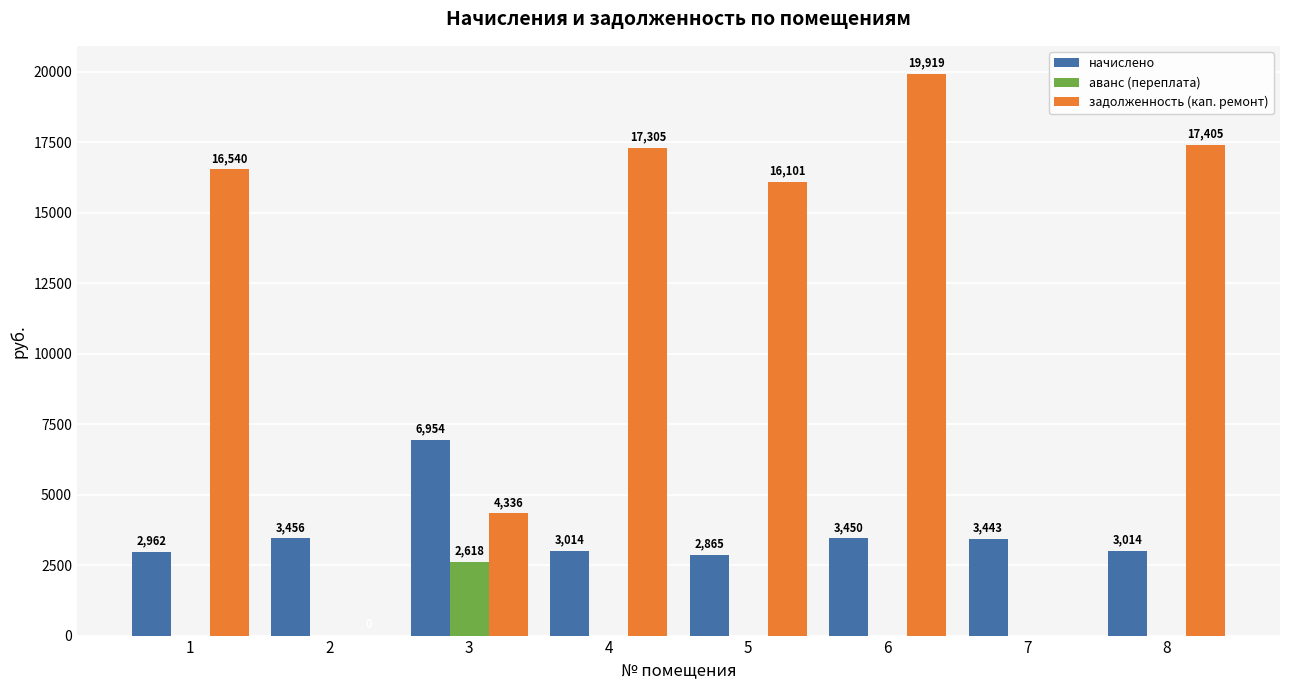

True or false: аванс (переплата) has a value of 1220.1 at 5.

False